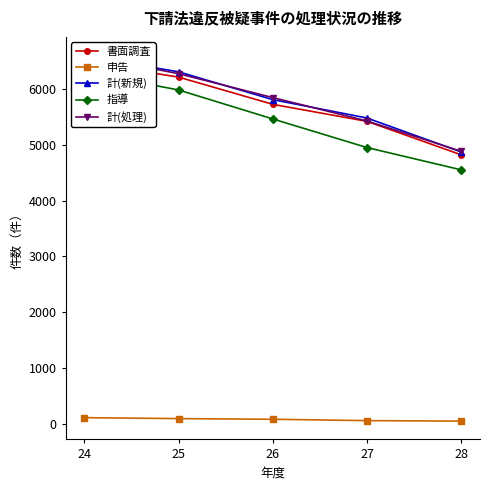

At which category is the sum across all series the highest?

24